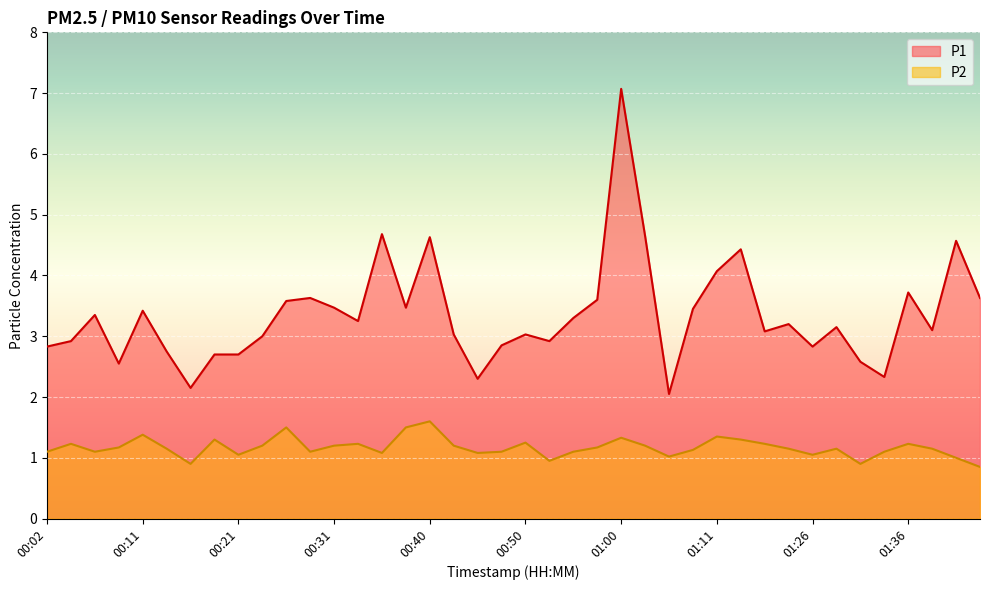

True or false: P1 and P2 cross at least once.

False